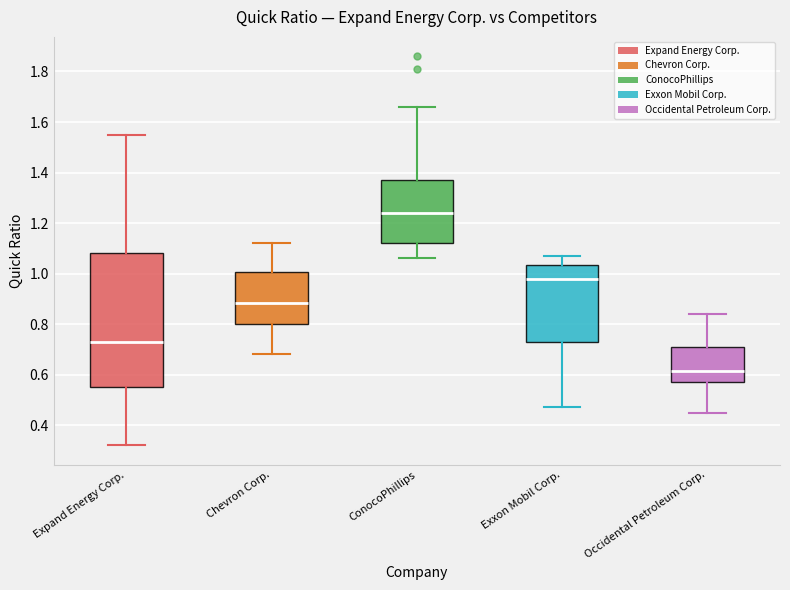

Which box is the tallest, from its lower edge to its upper edge?

Expand Energy Corp.